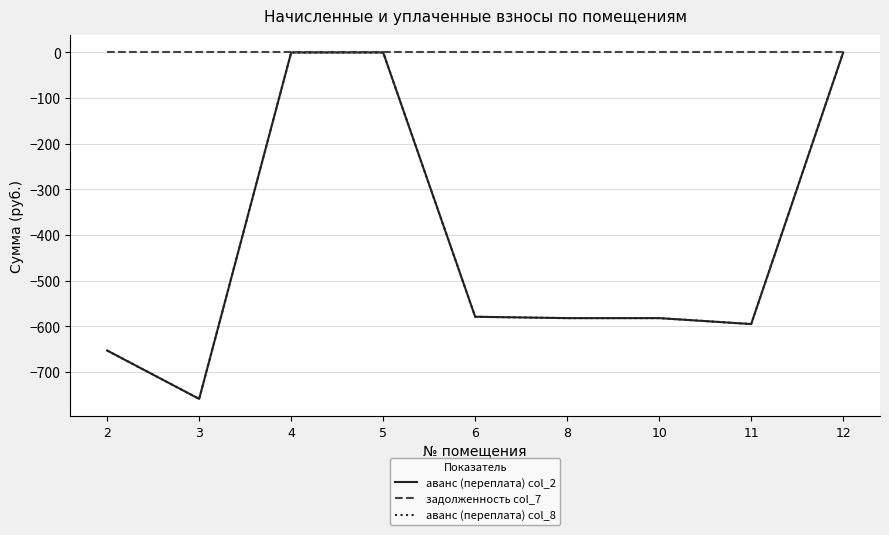

List the labels in order of задолженность col_7 value, smallest first.

2, 3, 4, 5, 6, 8, 10, 11, 12